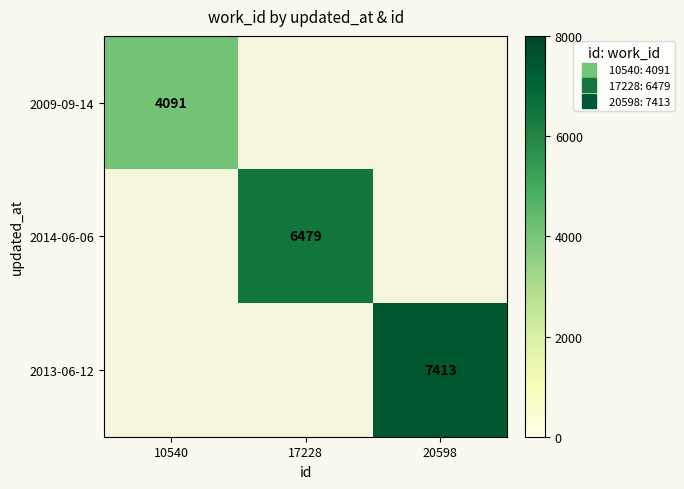

Which category has the lowest value in the 2013-06-12 series?

10540